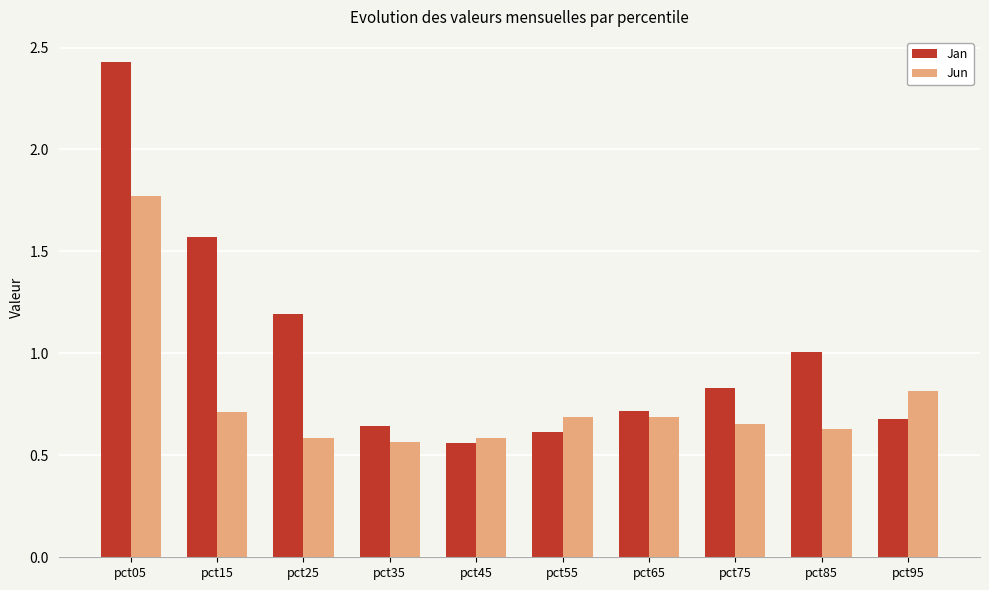

True or false: Jun has a value of 0.7 at pct65.

True